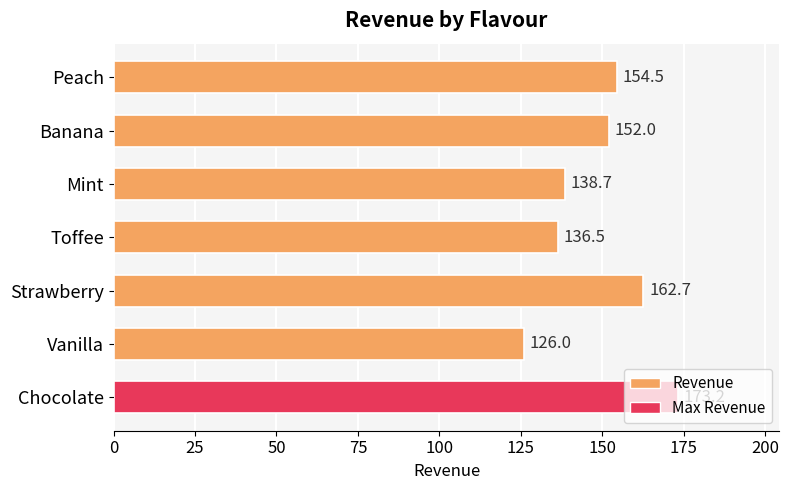

What is the smallest value displayed?

126.0